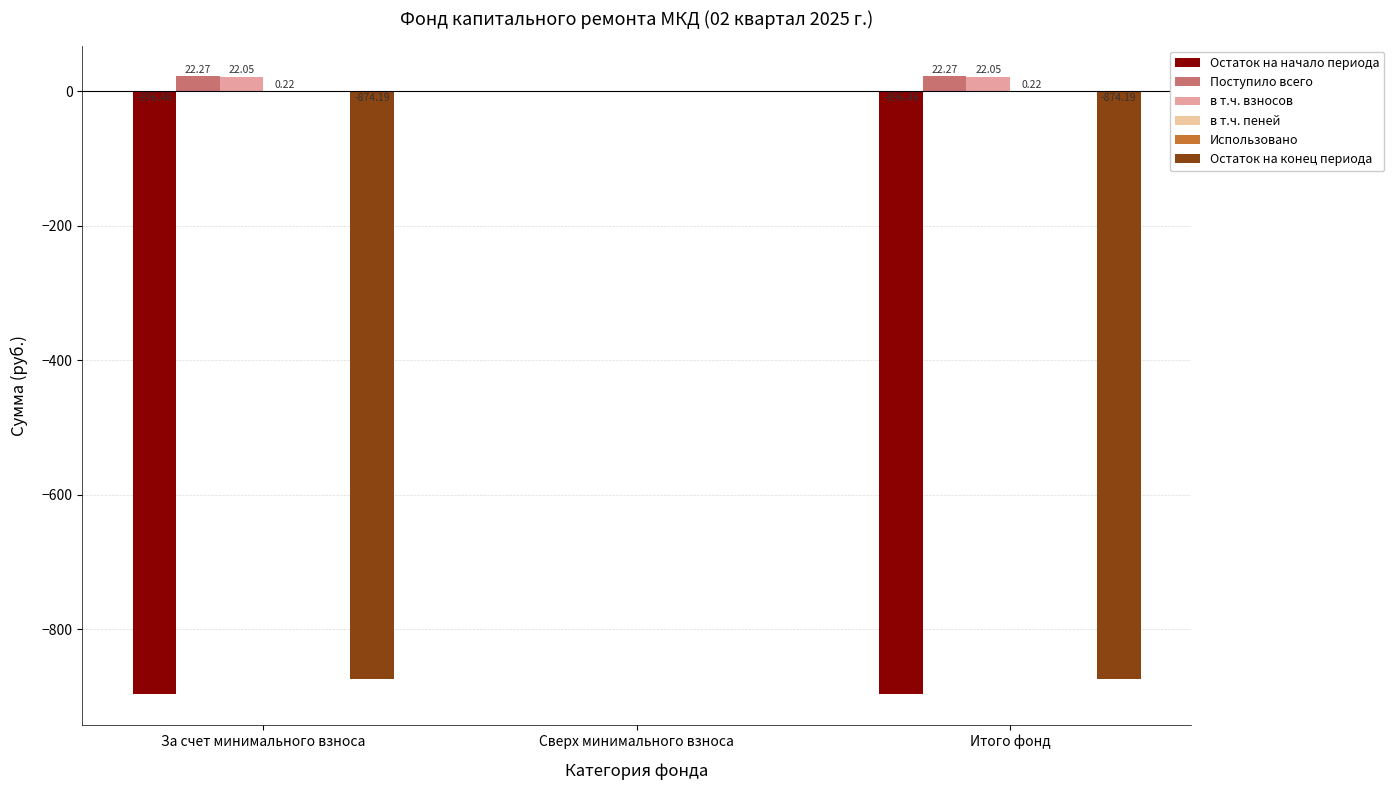

How many distinct data groups are displayed?

5